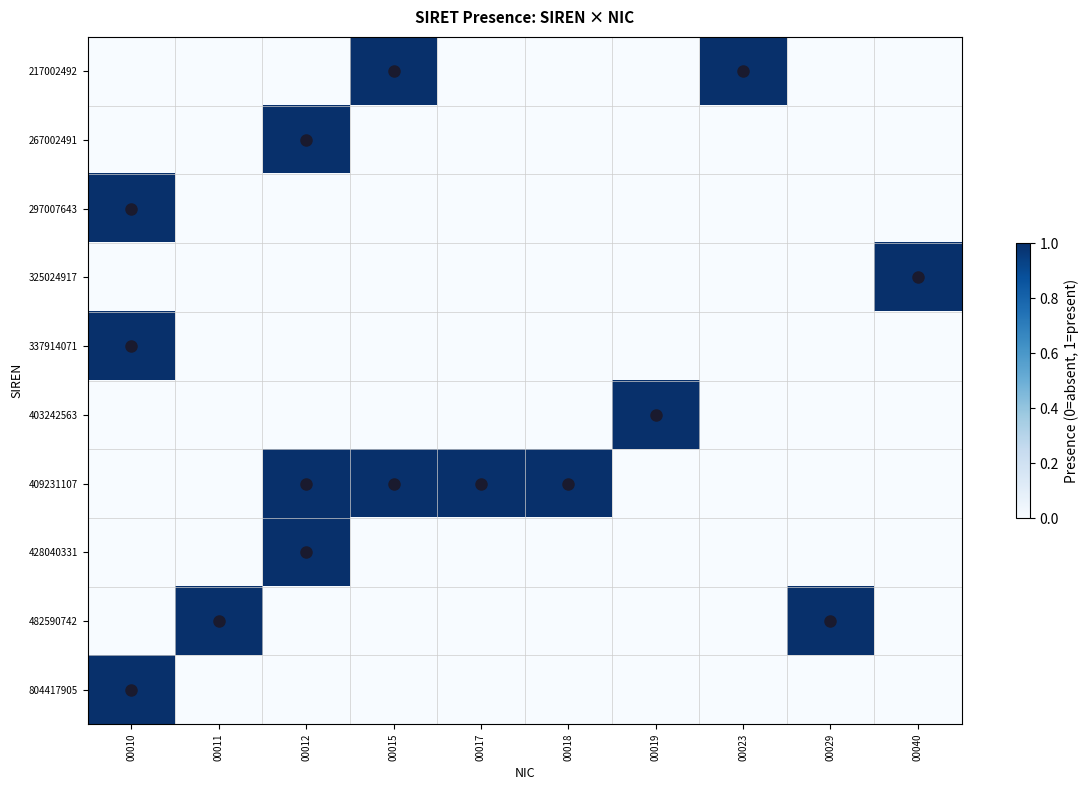

Which has a higher value, 00017 or 00023?

00023